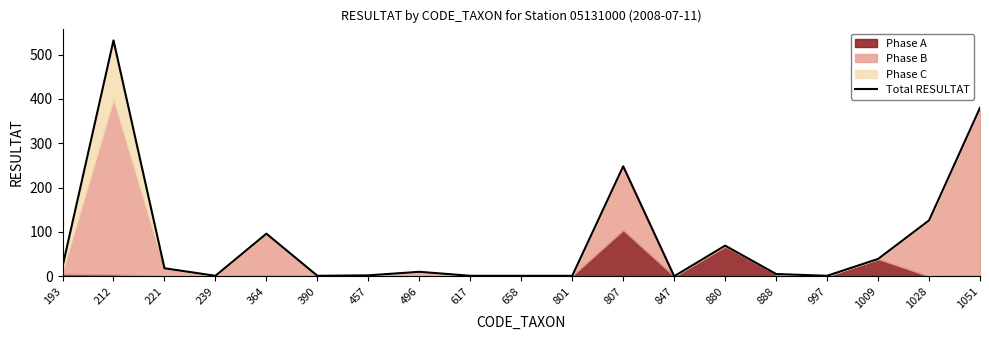

How many lines are shown in the chart?

1